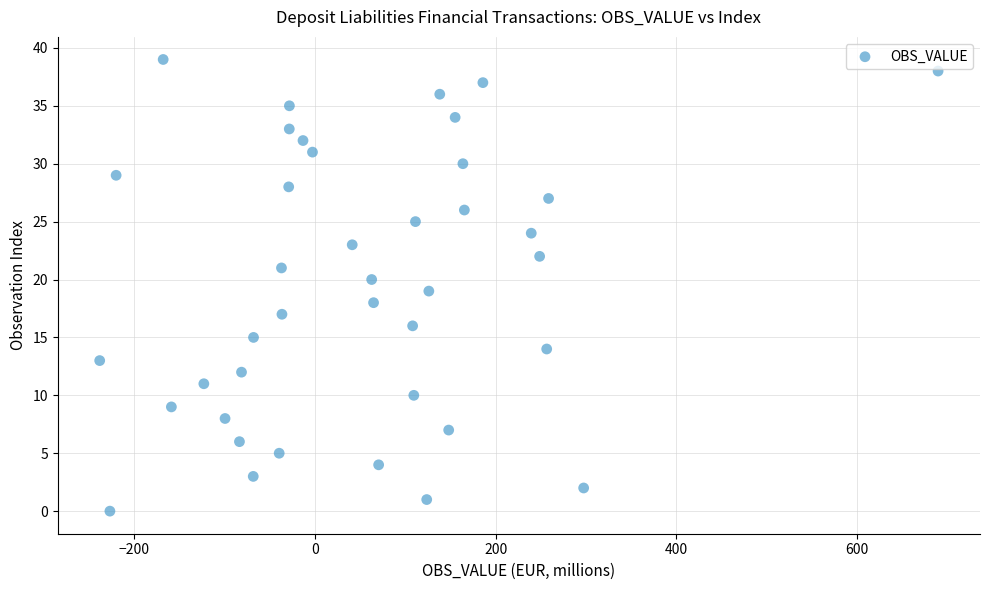

What is the range of Y values (max minus min)?

39